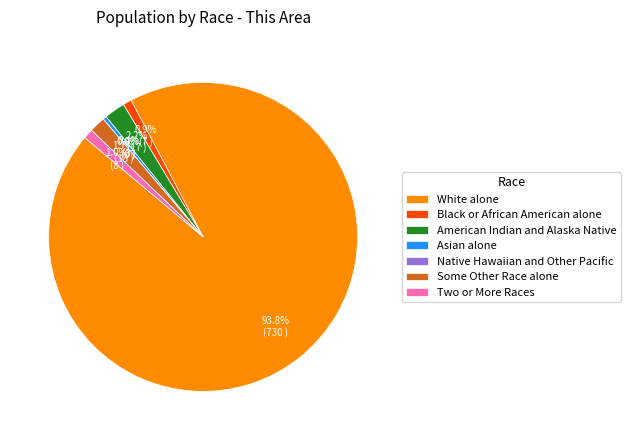

Rank the categories by value from lowest to highest.

Native Hawaiian and Other Pacific, Asian alone, Black or African American alone, Two or More Races, Some Other Race alone, American Indian and Alaska Native, White alone